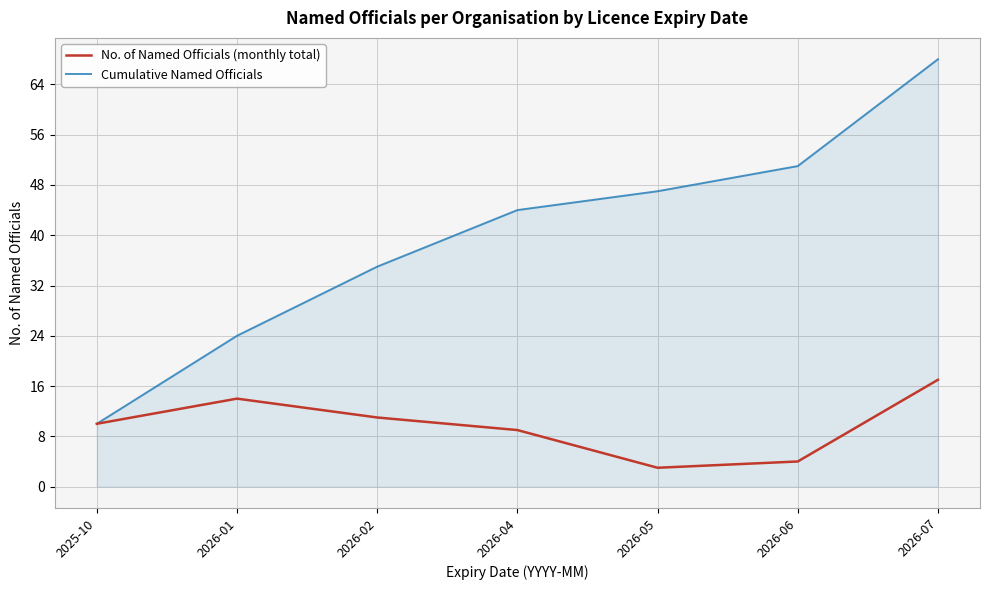

At which category does No. of Named Officials (monthly total) reach its first local peak?

2026-01